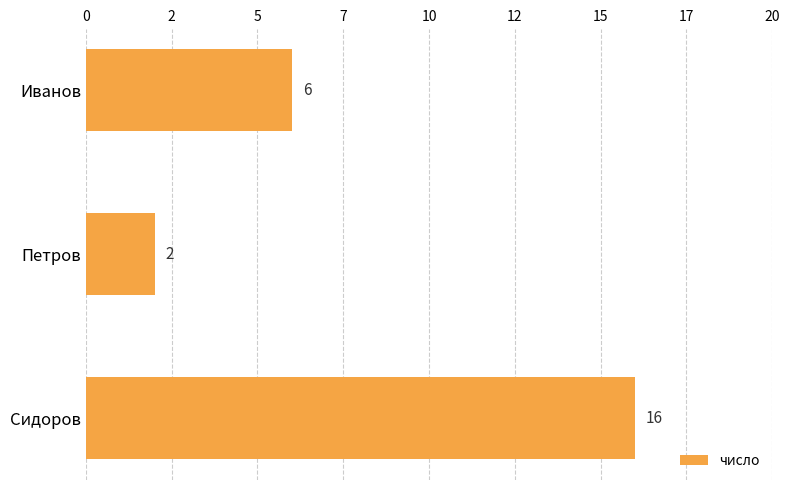

Are the bars horizontal?

Yes